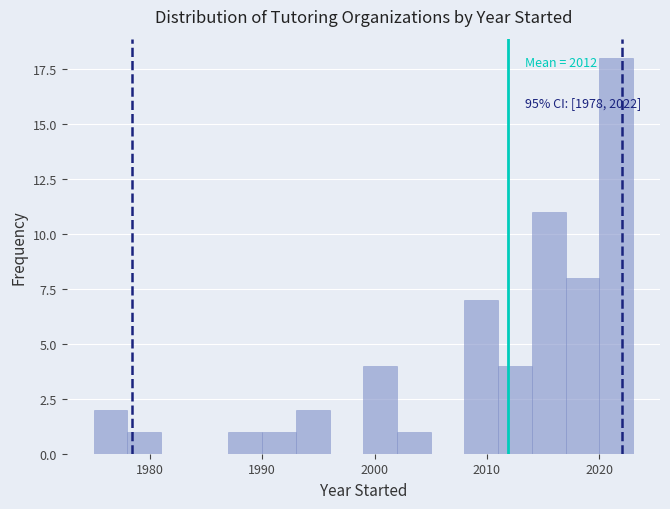

Around what value on the x-axis is the tallest bar? Give the approximate position of its centre, as read against the axis.

2022